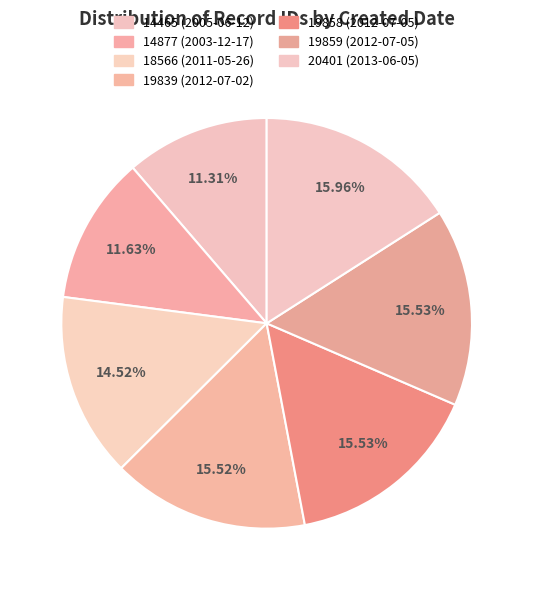

Count the number of slices in the pie.

7